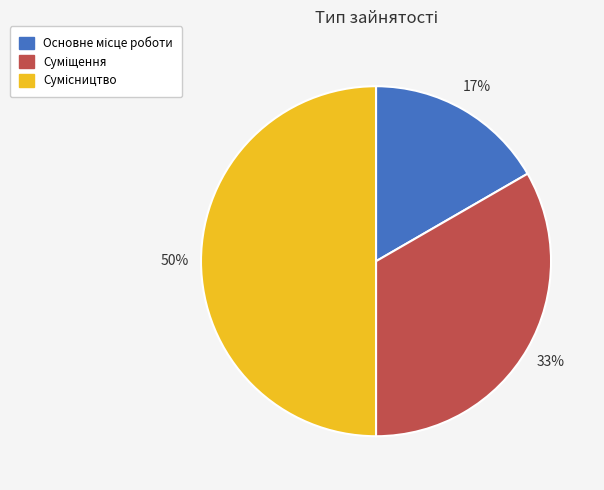

To the nearest percent, what is the average slice percentage?

33%